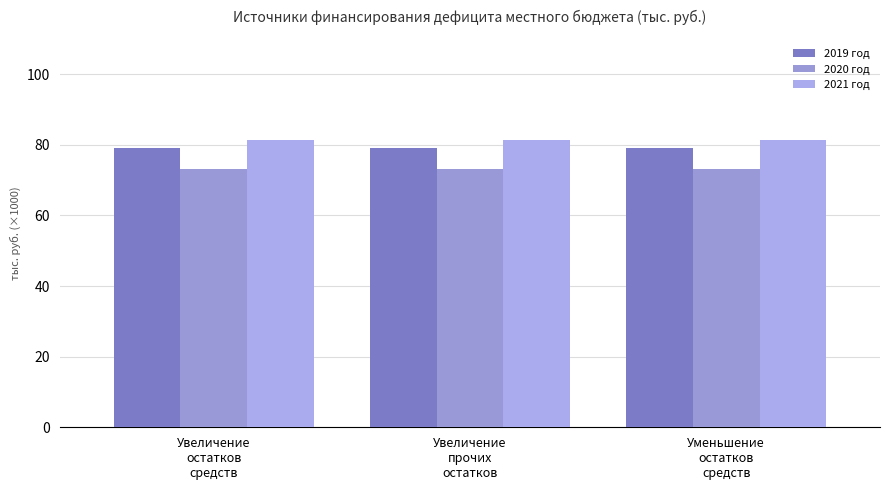

Are the bars grouped side by side (vs. stacked)?

Yes